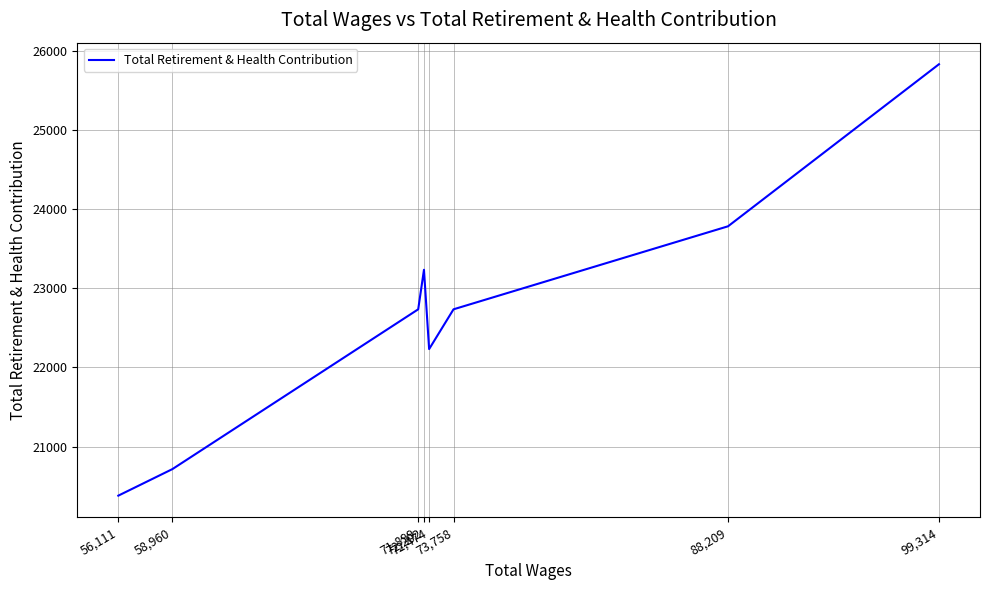

Approximately how many times larger is the value at 72,202 compared to 56,111?

1.1